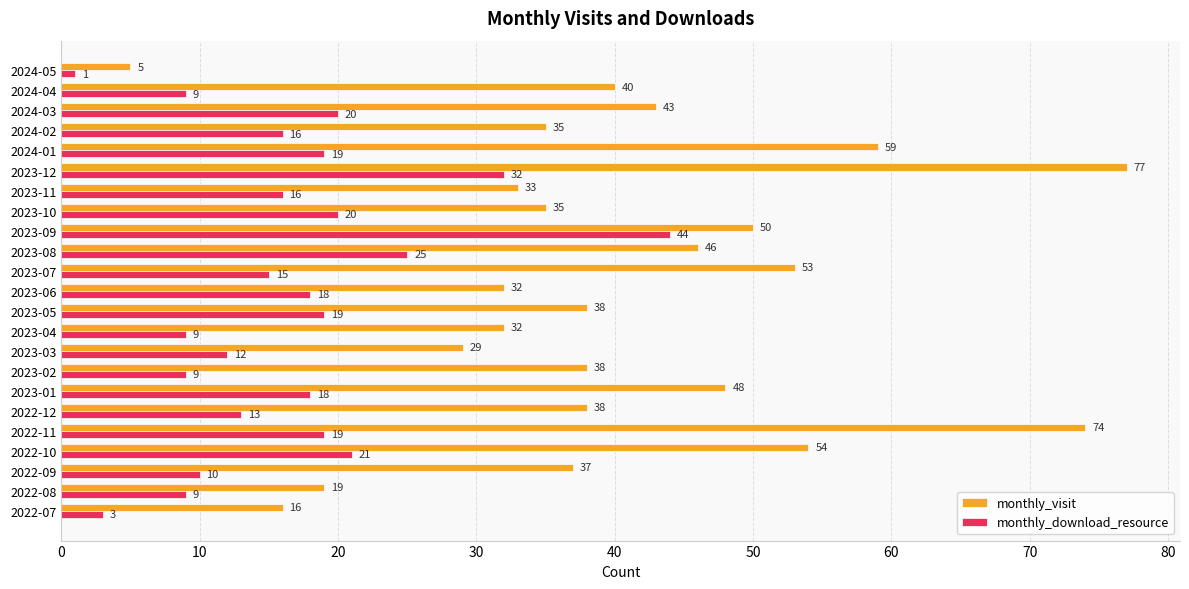

Which label corresponds to the smallest value in the chart?

2024-05